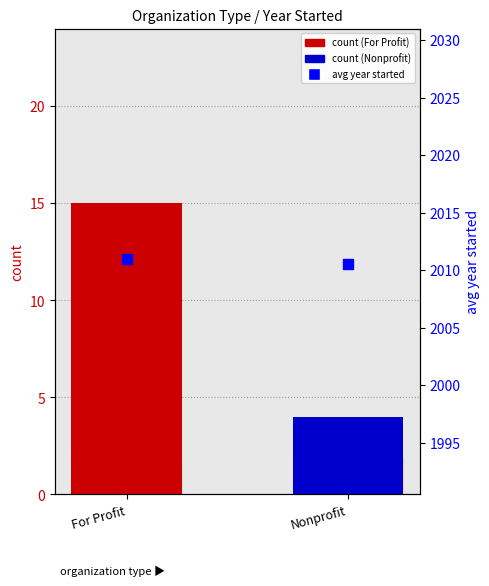

Which series has the widest spread of Y values?

count